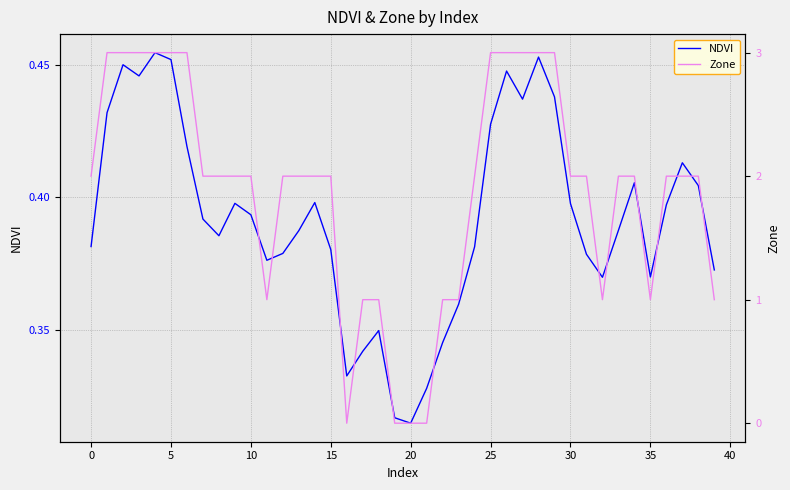

In Zone, how many points are lower than both neighbors (excluding endpoints)?

4